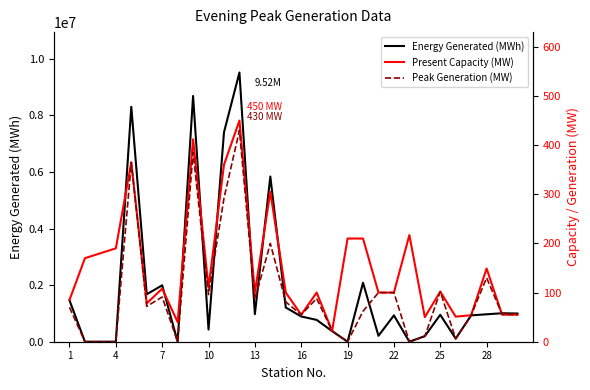

Reading right to left, what are all the values shown in this chart?

Energy Generated (MWh): 997000	1006917	969600	932400	110592	951552	198000	0	931200	210080	2084000	0	374904	771050	893626	1208160	5841833	974400	9519601	7404000	430600	8689670	0	1994727	1677760	8307136	0	0	0	1464000
Present Capacity (MW): 55	55	149	54	51	102	50	217	100	100	210	210	22	100	55	100	305	100	450	360	110	412	40	108	78	365	190	180	170	85
Peak Generation (MW): 55	56	130	54	6	102	11	0	100	100	62	0	22	88	55	81	200	86	430	292	96	385	0	91	72	365	0	0	0	70